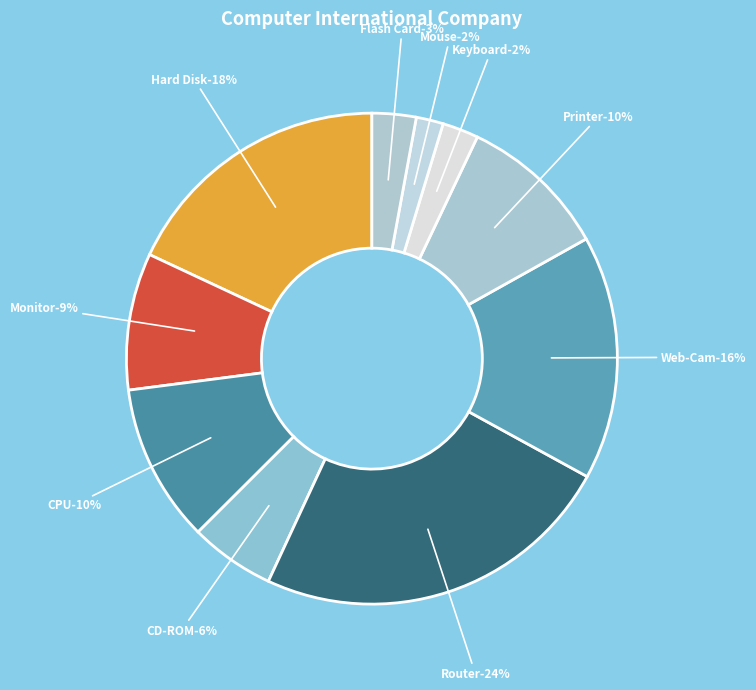

How many slices are in this pie chart?

10